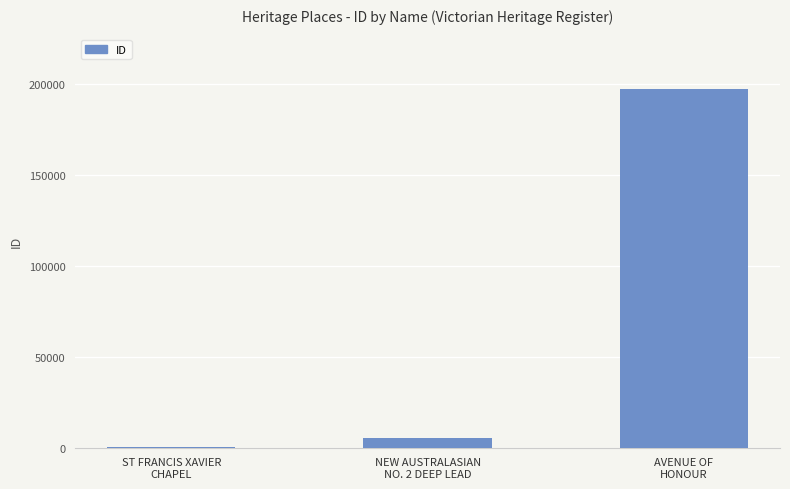

What is the sum of all values?

202773